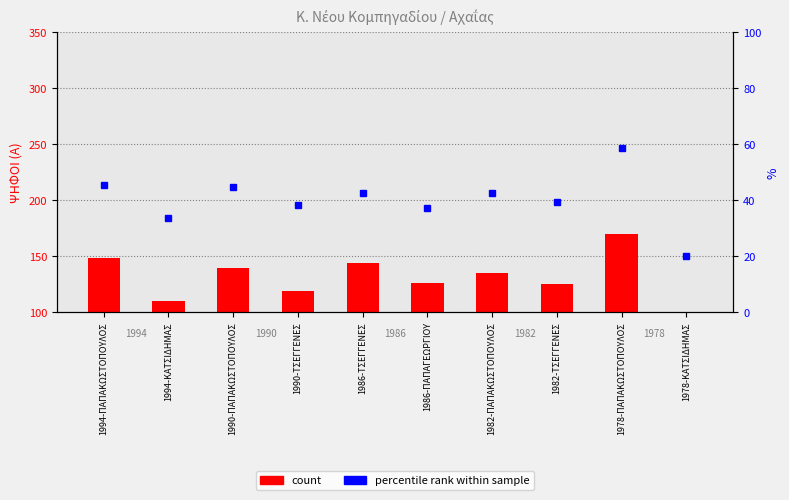

What is the value of the percentile rank within sample bar at the 5th from the left?

42.6